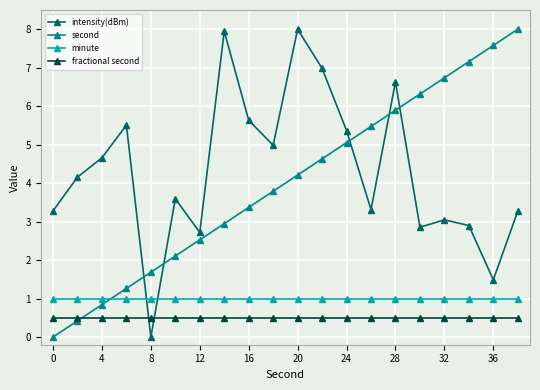

True or false: second has more than 0 interior local peaks.

False